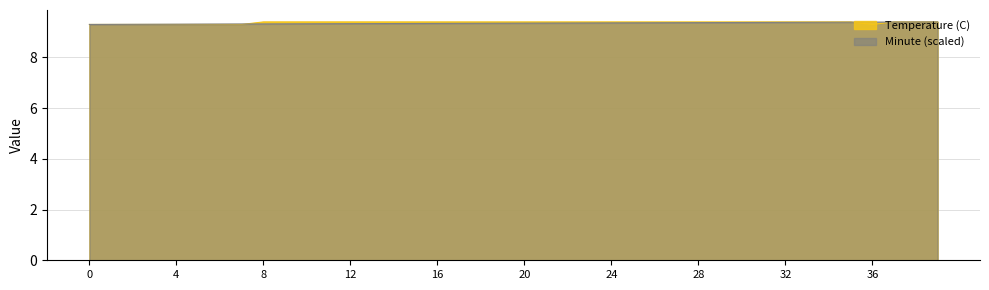

What value does the Temperature (C) series have at 0?

9.3